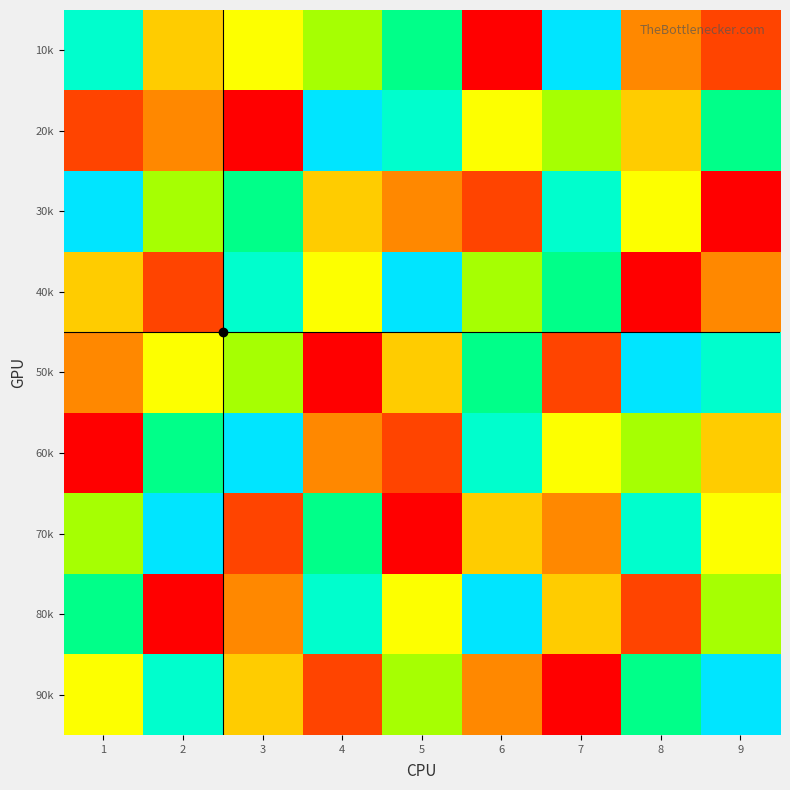

Reading right to left, list all the values displayed in this chart.

10k: 9=2	8=3	7=9	6=1	5=7	4=6	3=5	2=4	1=8
20k: 9=7	8=4	7=6	6=5	5=8	4=9	3=1	2=3	1=2
30k: 9=1	8=5	7=8	6=2	5=3	4=4	3=7	2=6	1=9
40k: 9=3	8=1	7=7	6=6	5=9	4=5	3=8	2=2	1=4
50k: 9=8	8=9	7=2	6=7	5=4	4=1	3=6	2=5	1=3
60k: 9=4	8=6	7=5	6=8	5=2	4=3	3=9	2=7	1=1
70k: 9=5	8=8	7=3	6=4	5=1	4=7	3=2	2=9	1=6
80k: 9=6	8=2	7=4	6=9	5=5	4=8	3=3	2=1	1=7
90k: 9=9	8=7	7=1	6=3	5=6	4=2	3=4	2=8	1=5